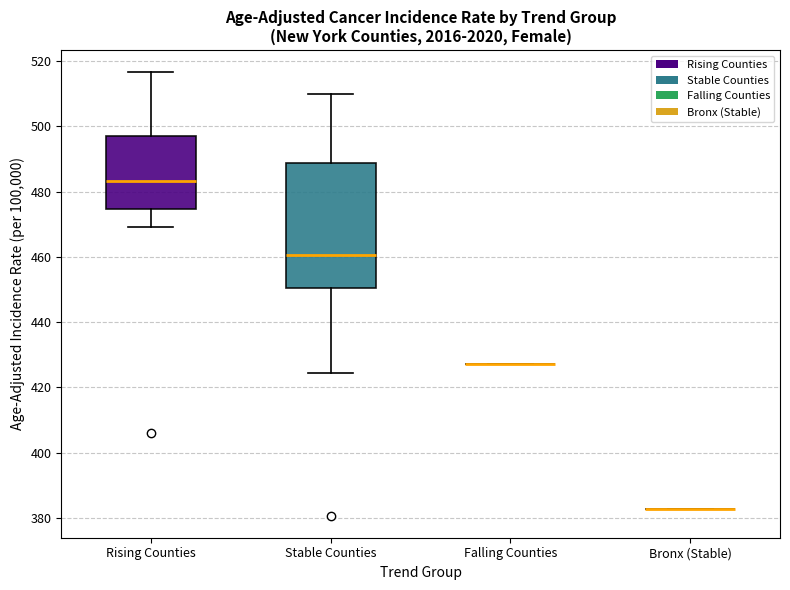

Reading left to right, transcribe this box plot: for each box, give where its median line is, the range the box spans, and where its two whiskers end, as read against the y-axis. The values are not printed on the chart, so give them approximately, as read against the axis.

Rising Counties: median 484, box 474 to 496, whiskers 470 to 516
Stable Counties: median 460, box 450 to 488, whiskers 424 to 510
Falling Counties: box collapsed to a line at 428, whiskers 428 to 428
Bronx (Stable): box collapsed to a line at 382, whiskers 382 to 382